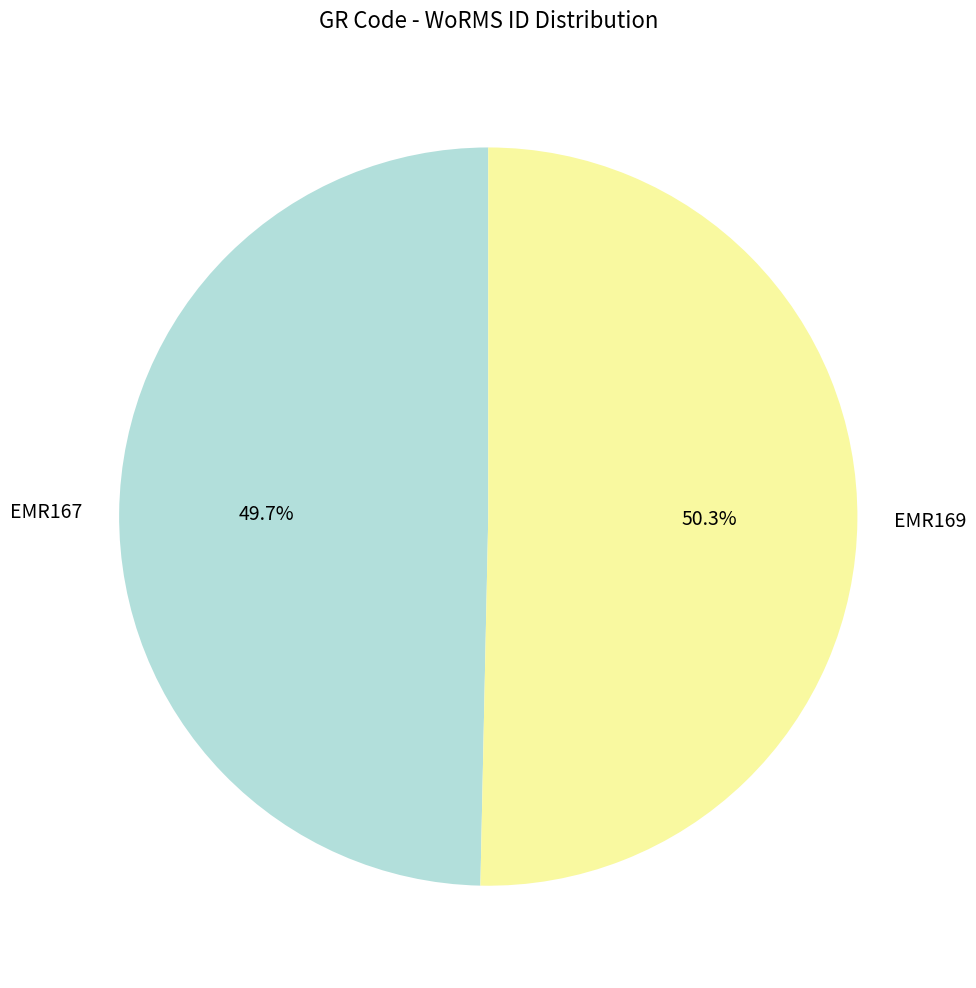

Which has a higher value, EMR167 or EMR169?

EMR169